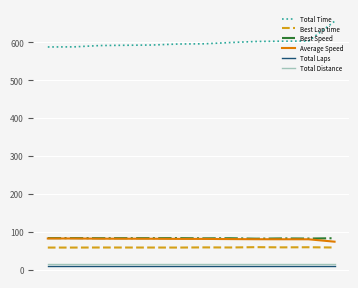

What is the lowest value of the Best Lap time series?

58.1